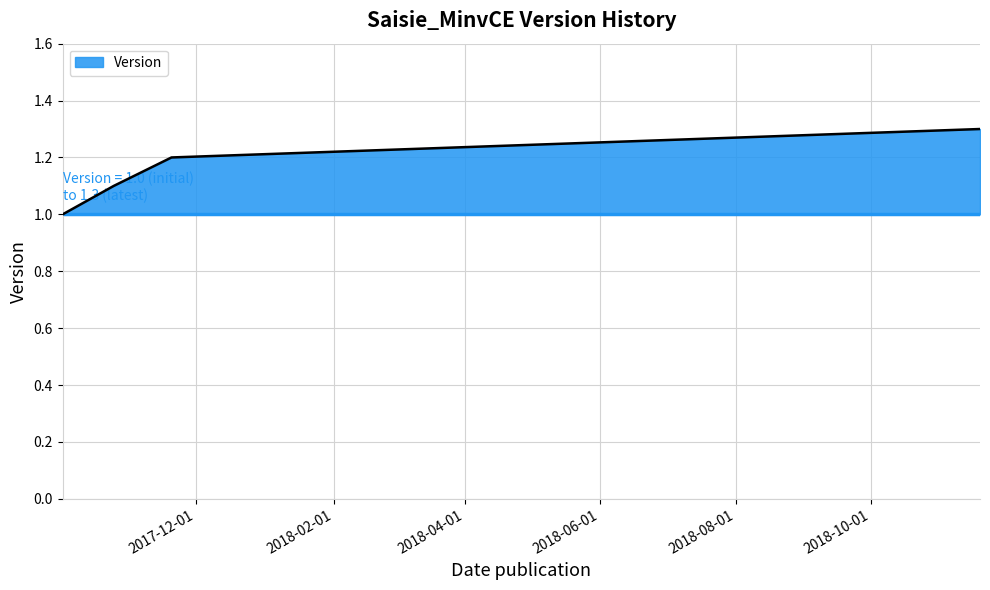

How many lines are shown in the chart?

1